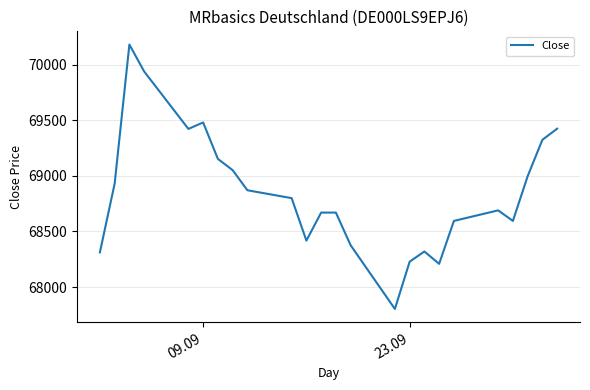

What is the minimum value shown in the chart?

67803